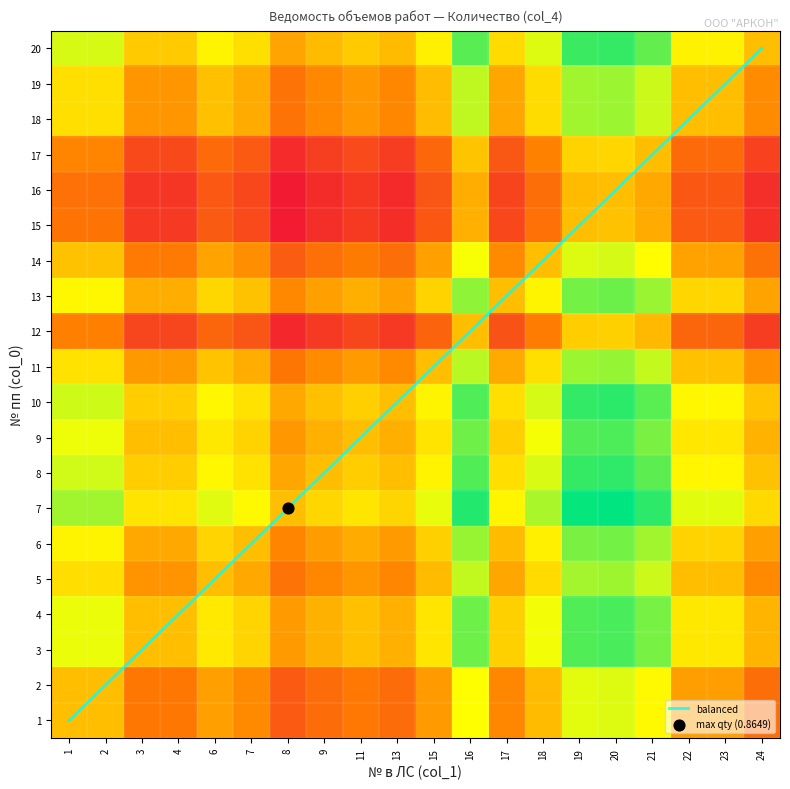

Which series has the largest range (max minus min)?

balanced